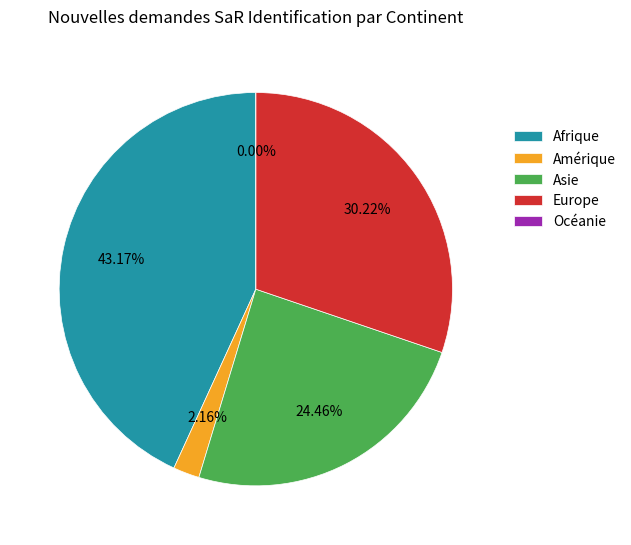

Is Asie the majority of the pie?

No